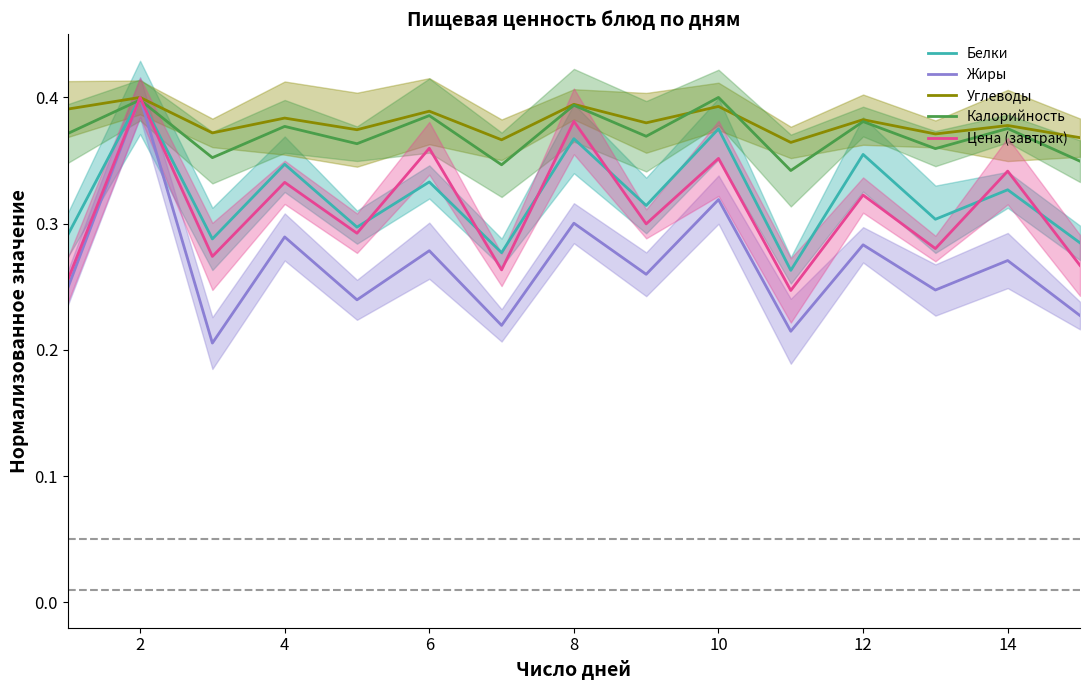

Reading right to left, list all the values displayed in this chart.

Белки: 0.3	0.3	0.3	0.4	0.3	0.4	0.3	0.4	0.3	0.3	0.3	0.3	0.3	0.4	0.3
Жиры: 0.2	0.3	0.2	0.3	0.2	0.3	0.3	0.3	0.2	0.3	0.2	0.3	0.2	0.4	0.2
Углеводы: 0.4	0.4	0.4	0.4	0.4	0.4	0.4	0.4	0.4	0.4	0.4	0.4	0.4	0.4	0.4
Калорийность: 0.3	0.4	0.4	0.4	0.3	0.4	0.4	0.4	0.3	0.4	0.4	0.4	0.4	0.4	0.4
Цена (завтрак): 0.3	0.3	0.3	0.3	0.2	0.4	0.3	0.4	0.3	0.4	0.3	0.3	0.3	0.4	0.3